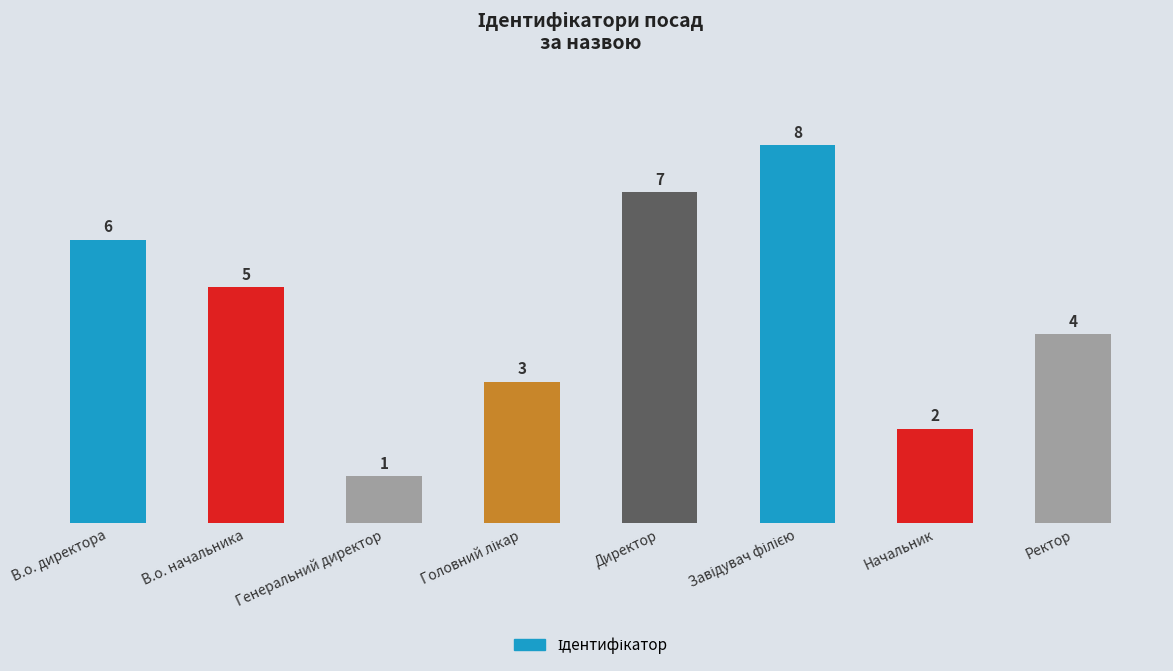

What is the difference between the maximum and second lowest values?

6